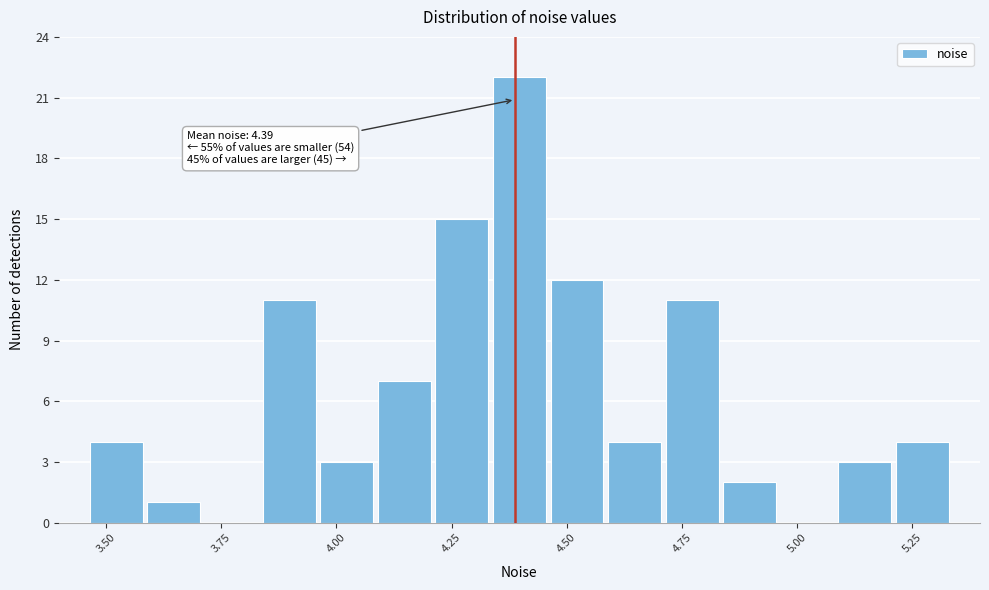

Around what value on the x-axis is the tallest bar? Give the approximate position of its centre, as read against the axis.

4.40